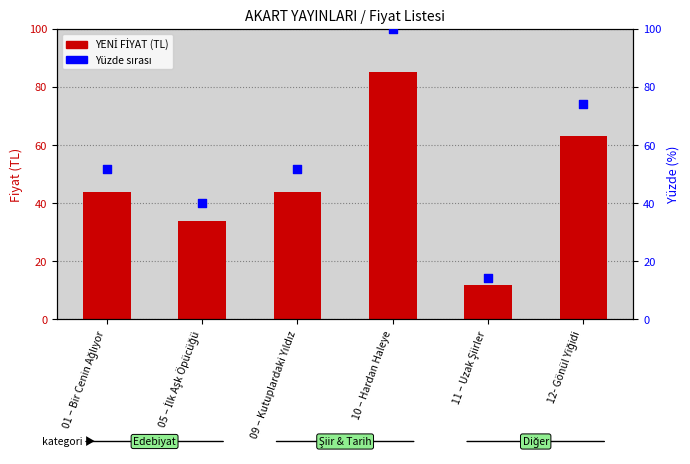

What are all the series names shown in the legend?

YENİ FİYAT, Yüzde Sırası